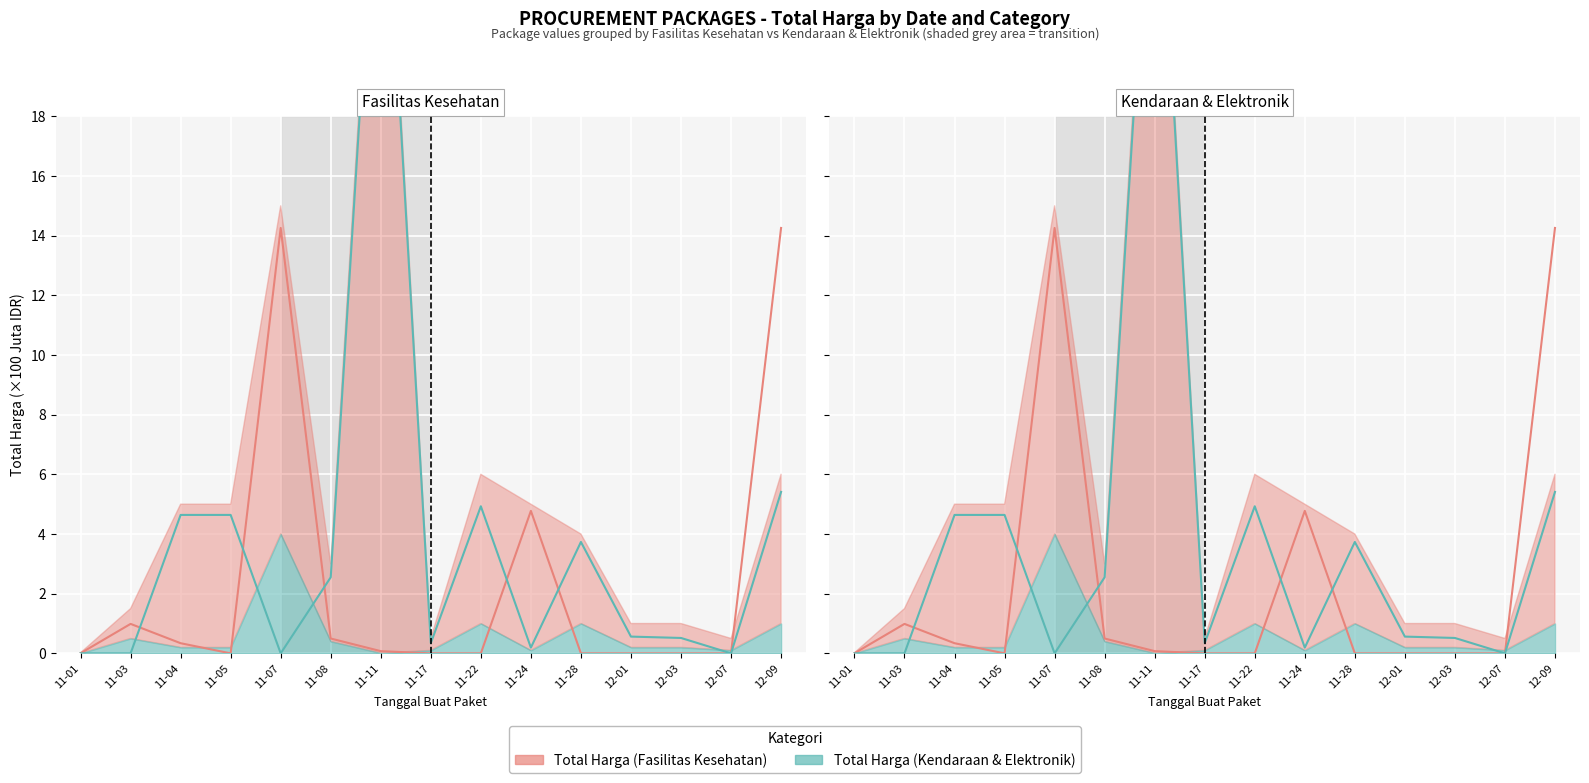

True or false: Total Harga (Fasilitas Kesehatan) has a value of 0.0 at 11-01.

False